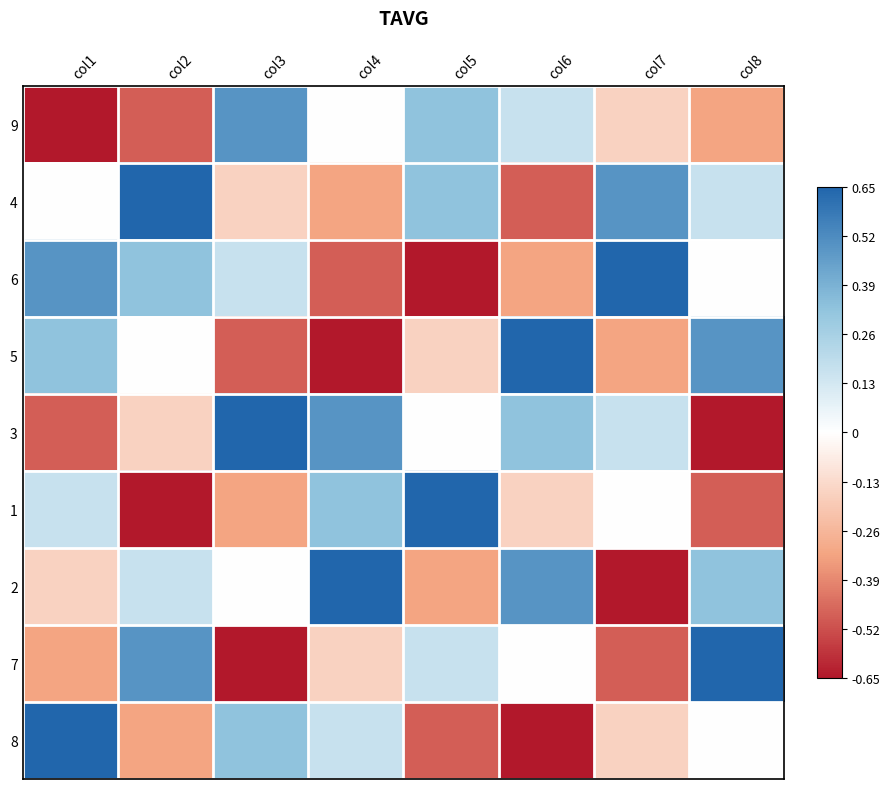

Between col6 and col3, which is larger?

col3